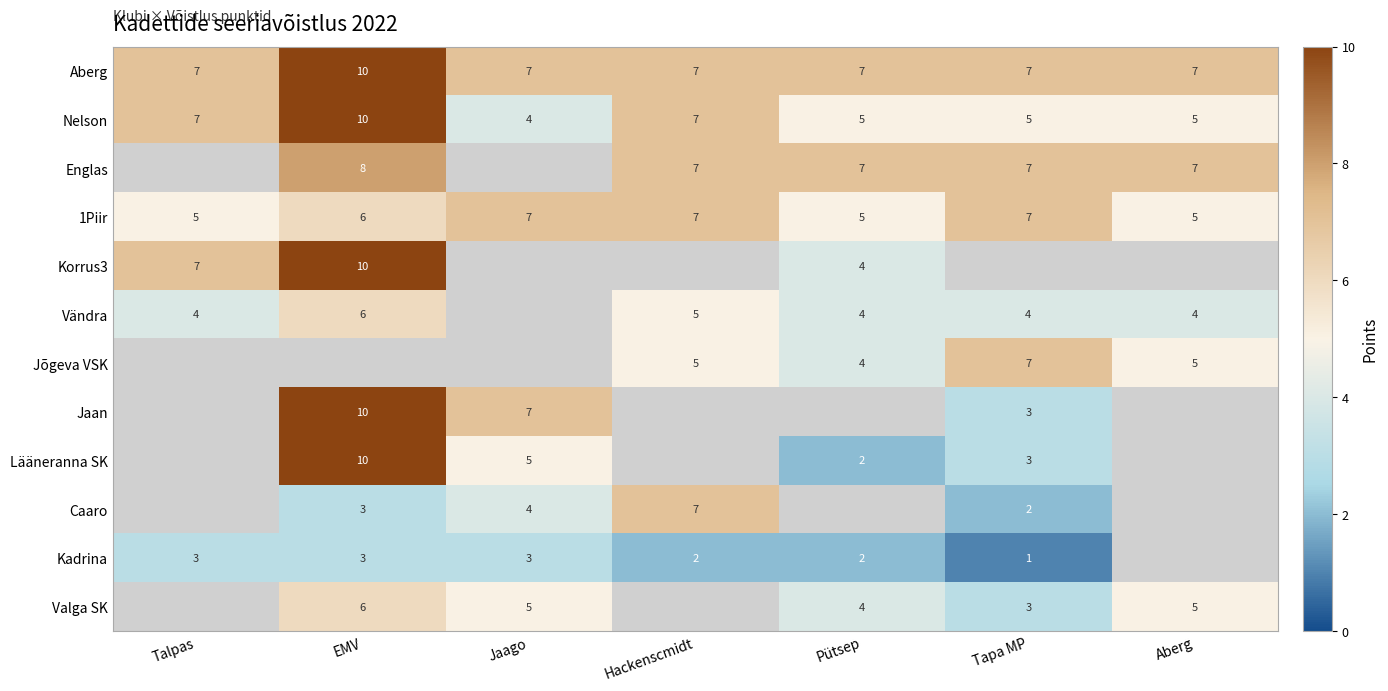

The Valga SK series shows 3 at Tapa MP. True or false?

True